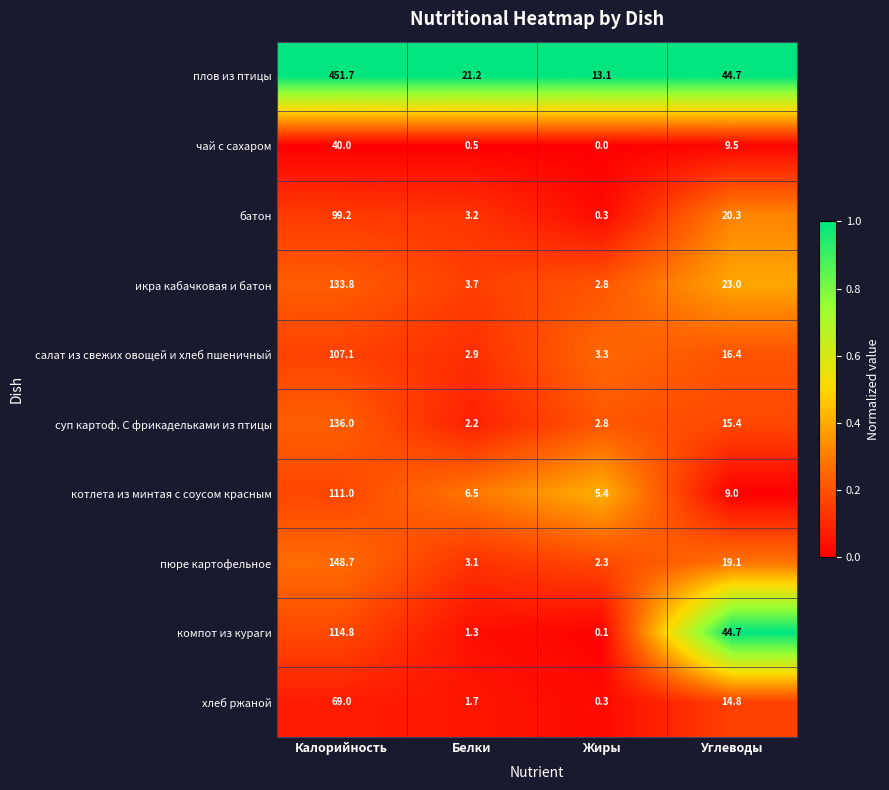

Which label corresponds to the largest value in the chart?

Калорийность